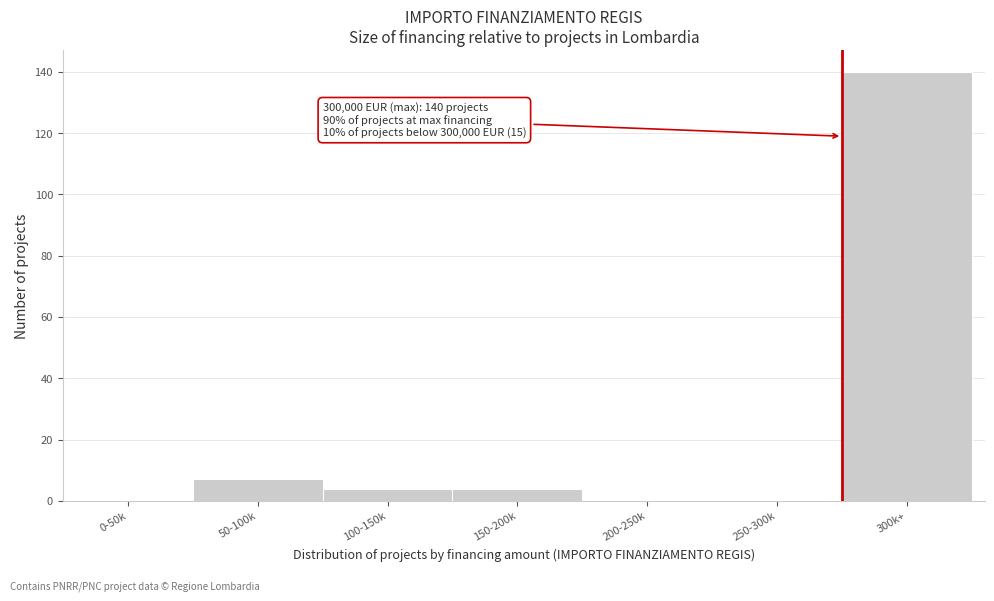

Reading left to right, list all the values displayed in this chart.

0-50k=0	50-100k=7	100-150k=4	150-200k=4	200-250k=0	250-300k=0	300k+=140